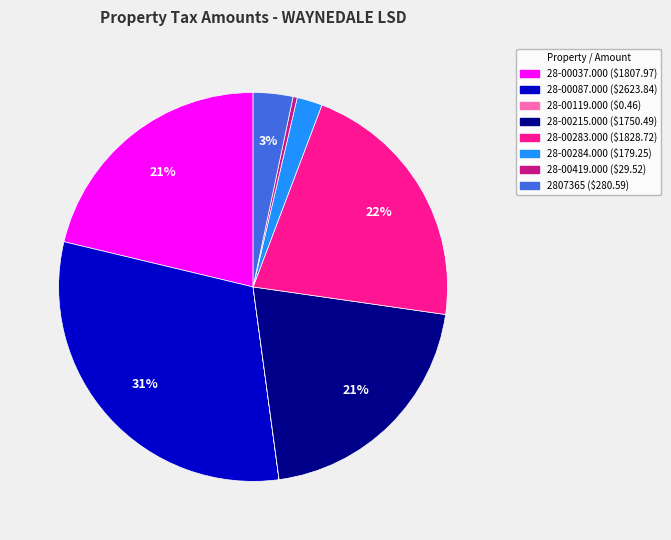

To the nearest percent, what percentage of the pie is 28-00037.000?

21%